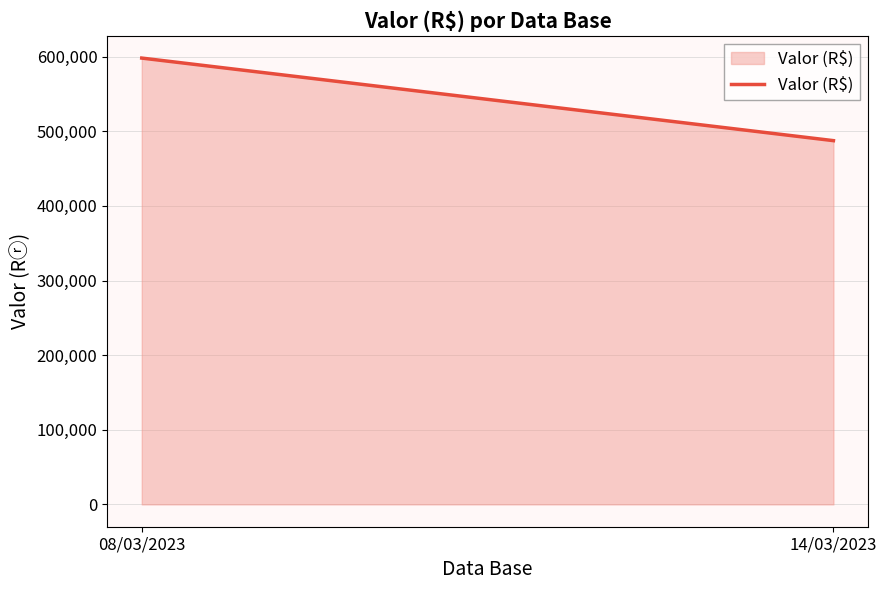

What is the label of the 2nd point from the left?

14/03/2023